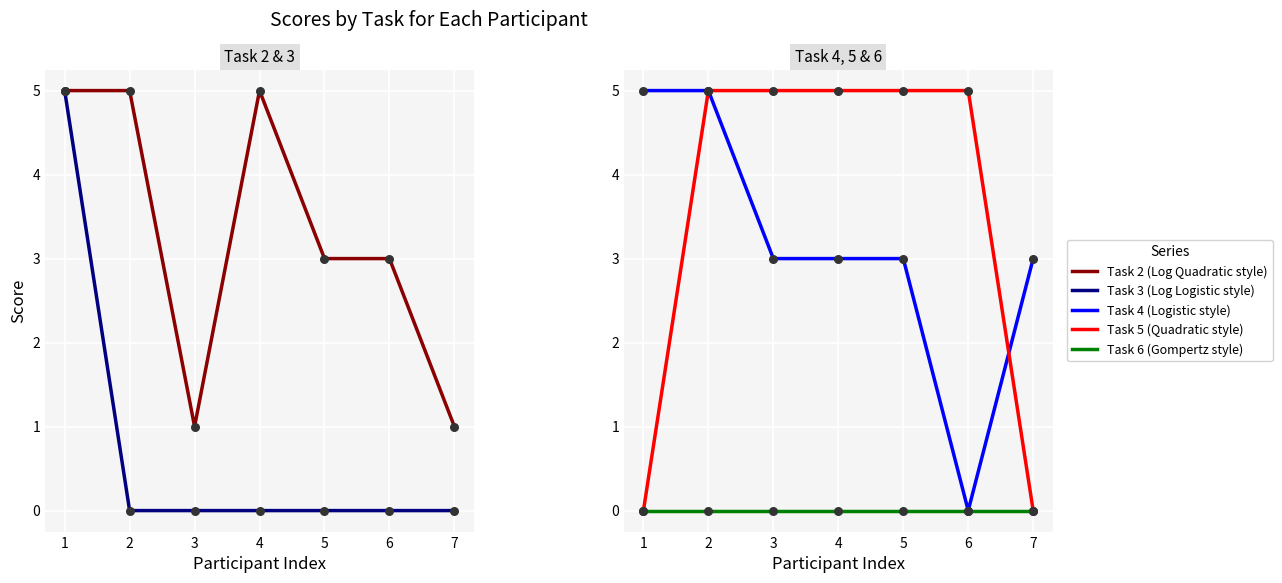

At how many categories does at least one series exceed 4?

6